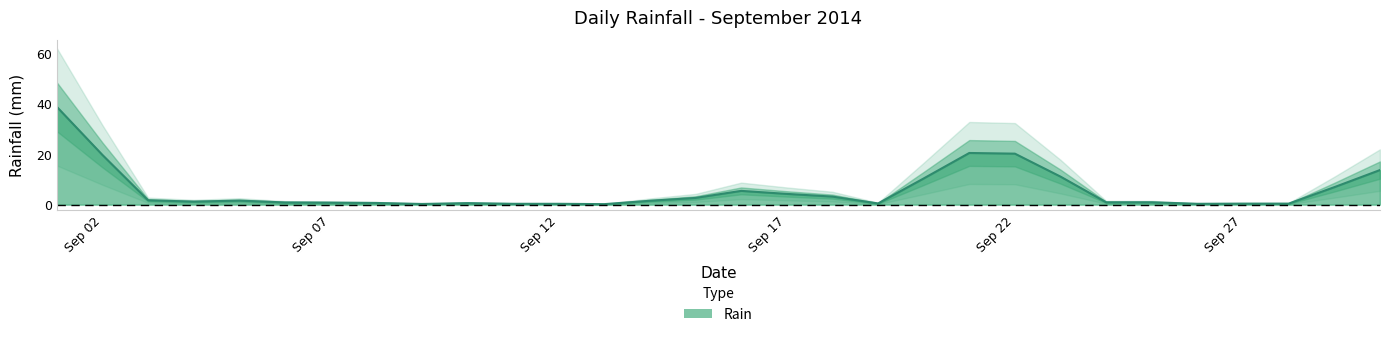

What is the highest value of the Rain series?

38.9